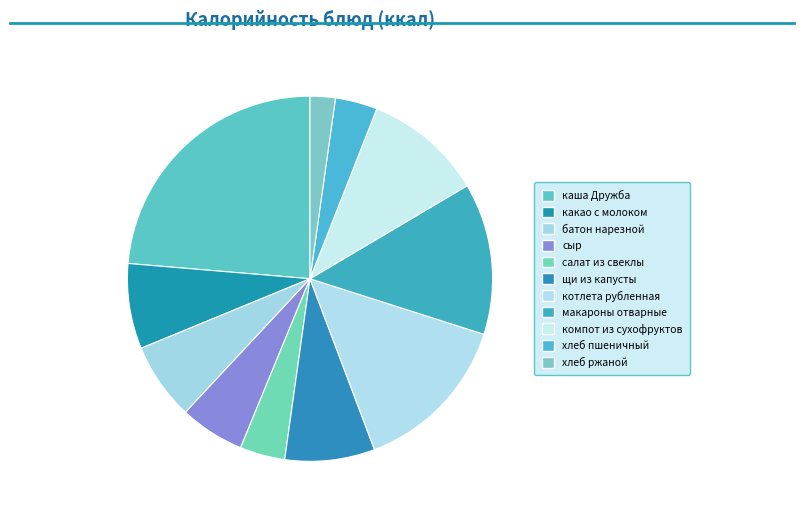

Count the number of slices in the pie.

11